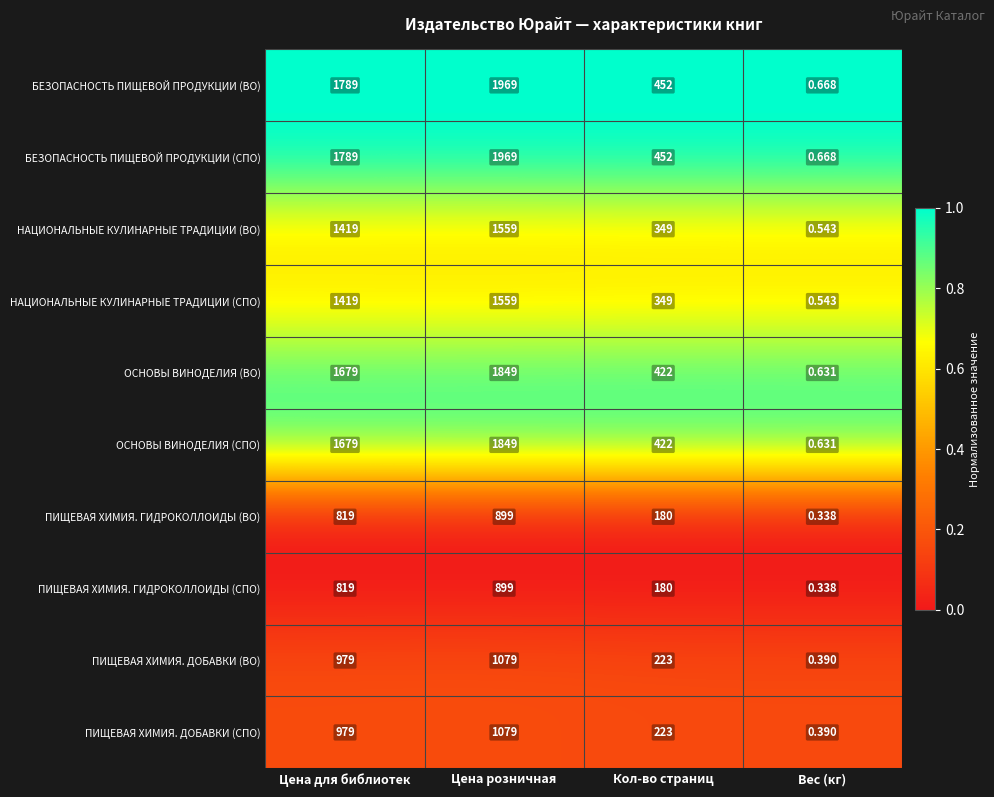

At which category does the chart reach its minimum across all series?

Вес (кг)